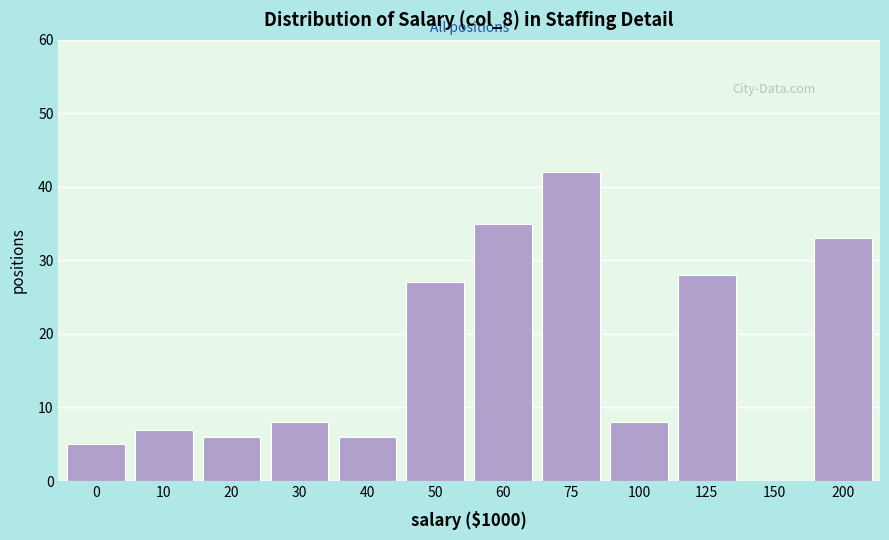

Reading right to left, what are all the values shown in this chart?

200=33	150=0	125=28	100=8	75=42	60=35	50=27	40=6	30=8	20=6	10=7	0=5